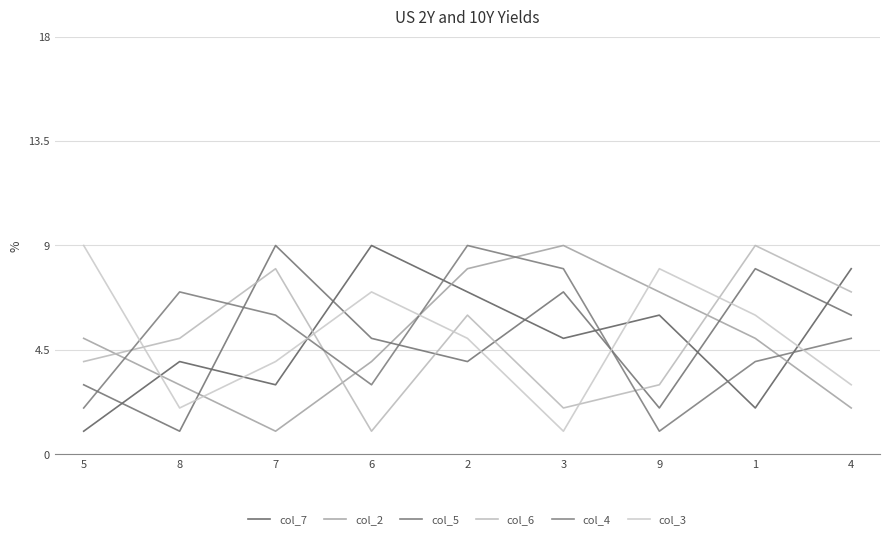

Which series ends up on top after the final intersection of col_7 and col_3?

col_7